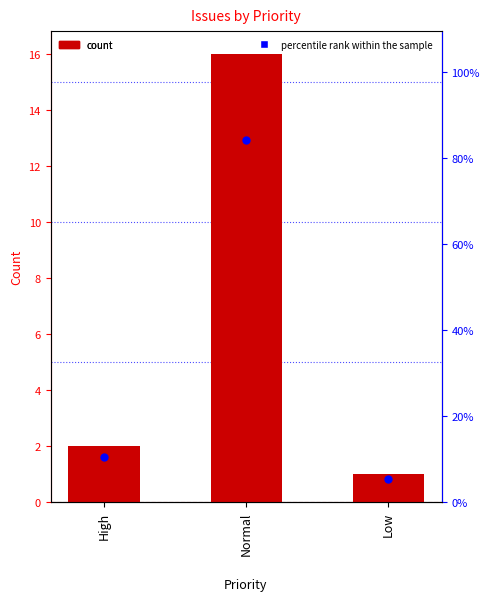

At which category is the sum across all series the highest?

Normal